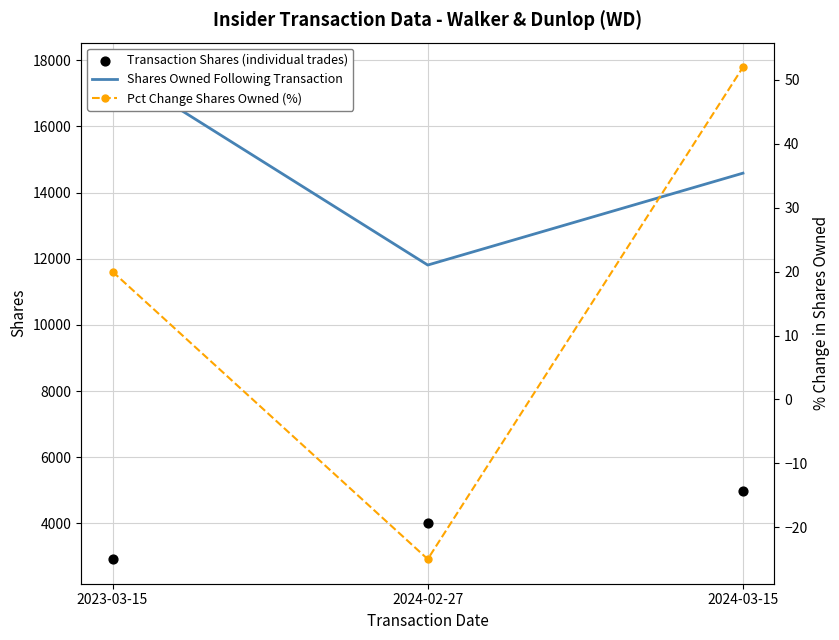

Is the value of Transaction Shares (individual trades) at 2023-03-15 greater than the value of Pct Change Shares Owned (%) at 2023-03-15?

Yes